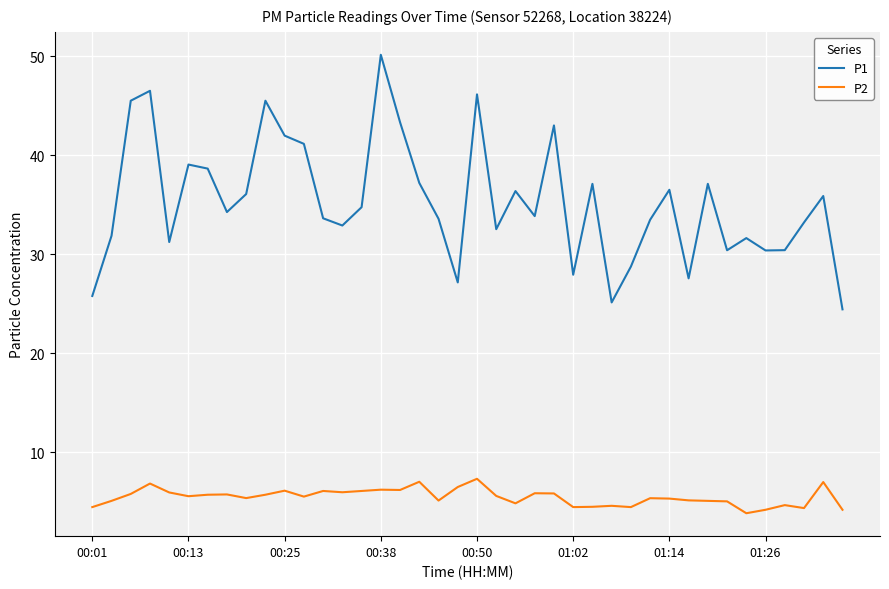

Rank the series by their average value, from highest to lowest.

P1, P2